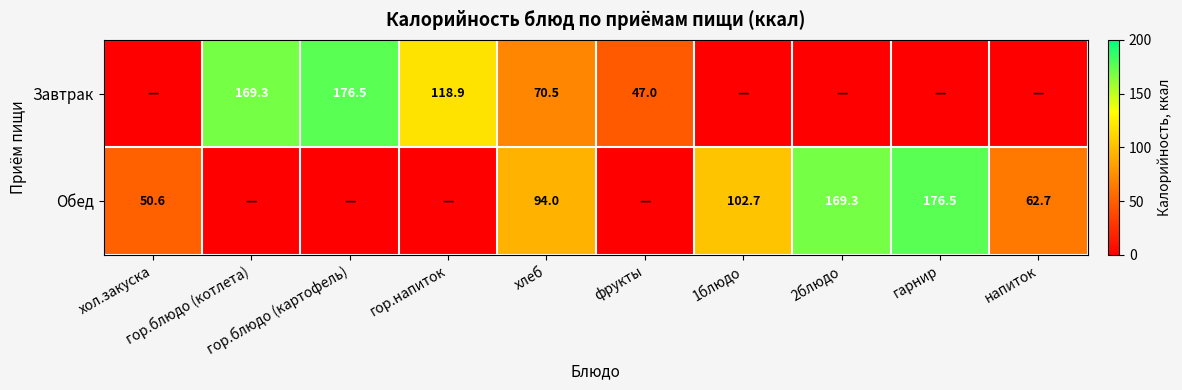

List the labels in order of Обед value, largest first.

гарнир, 2блюдо, 1блюдо, хлеб, напиток, хол.закуска, гор.блюдо (котлета), гор.блюдо (картофель), гор.напиток, фрукты